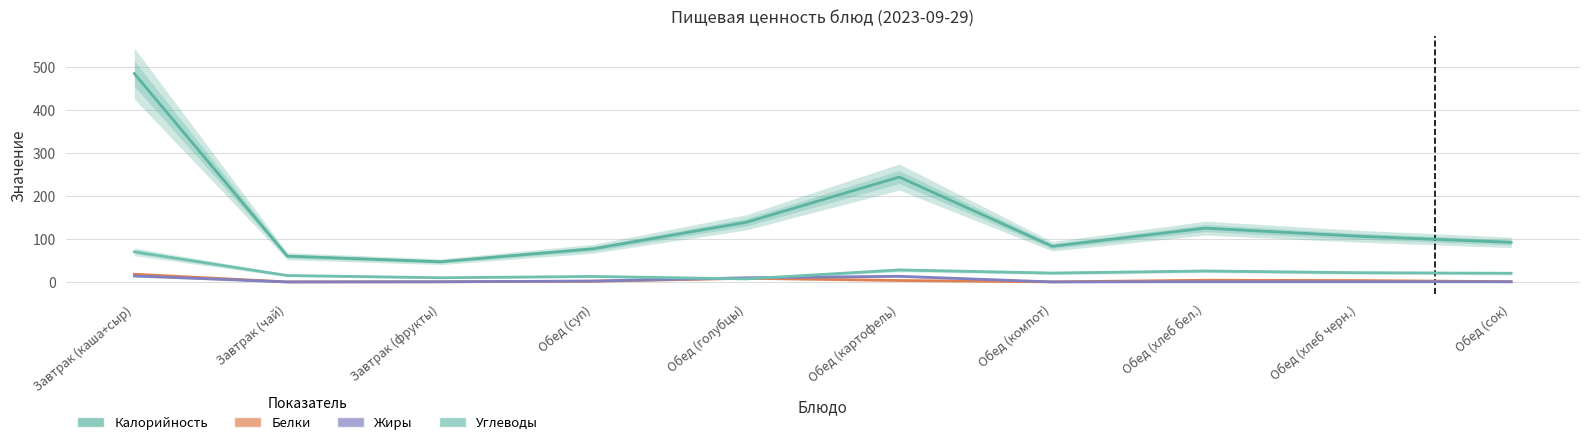

At which label does Углеводы reach its minimum?

Обед (голубцы)